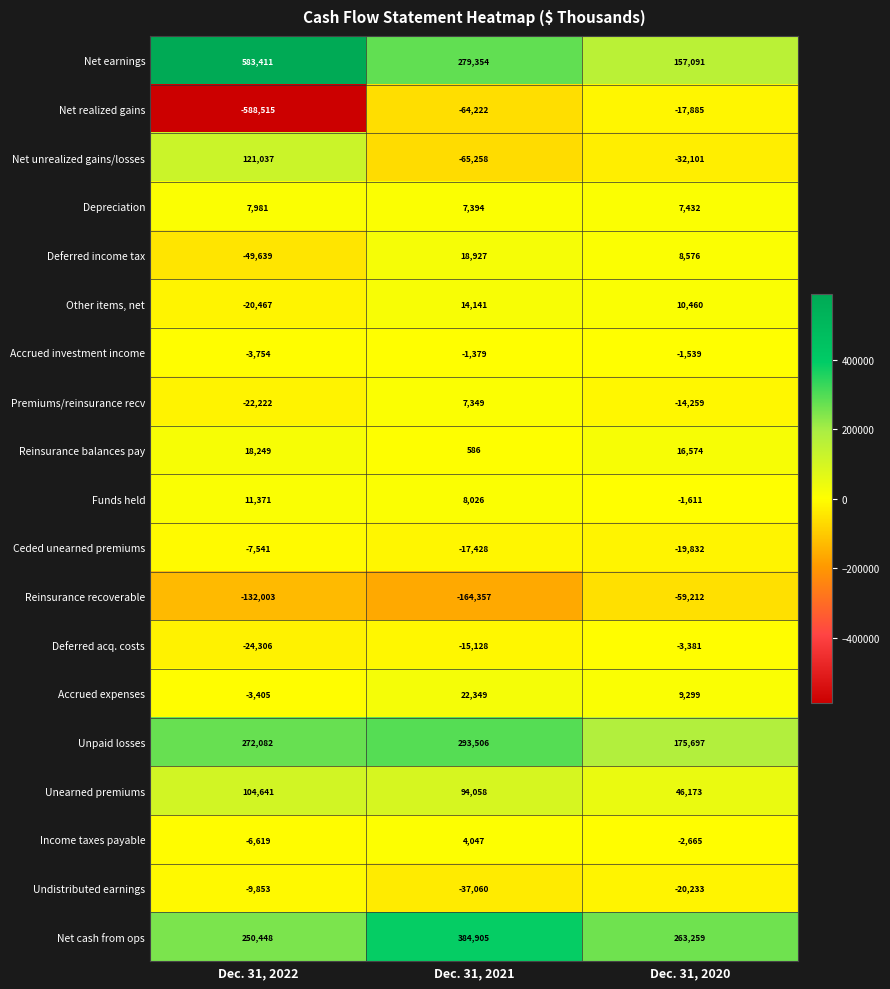

What is the greatest value displayed?

583411